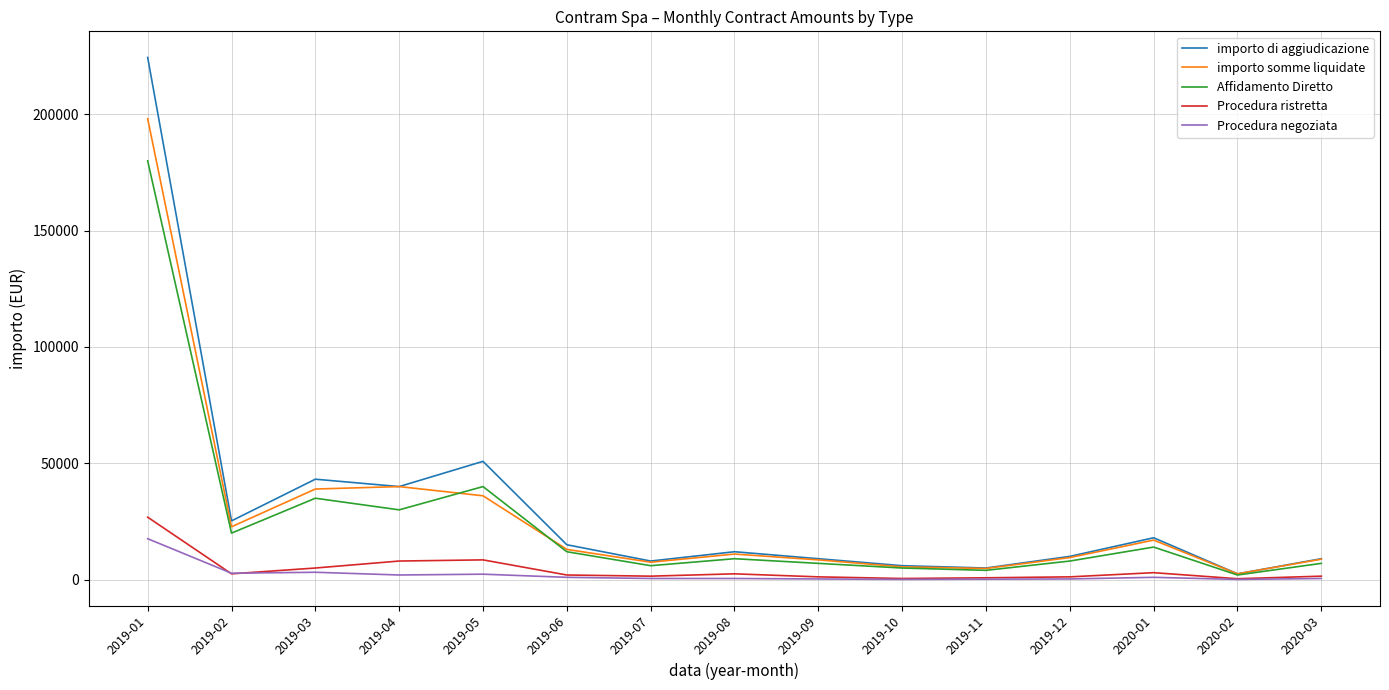

Is the value of Procedura negoziata at 2019-09 greater than the value of Affidamento Diretto at 2019-03?

No